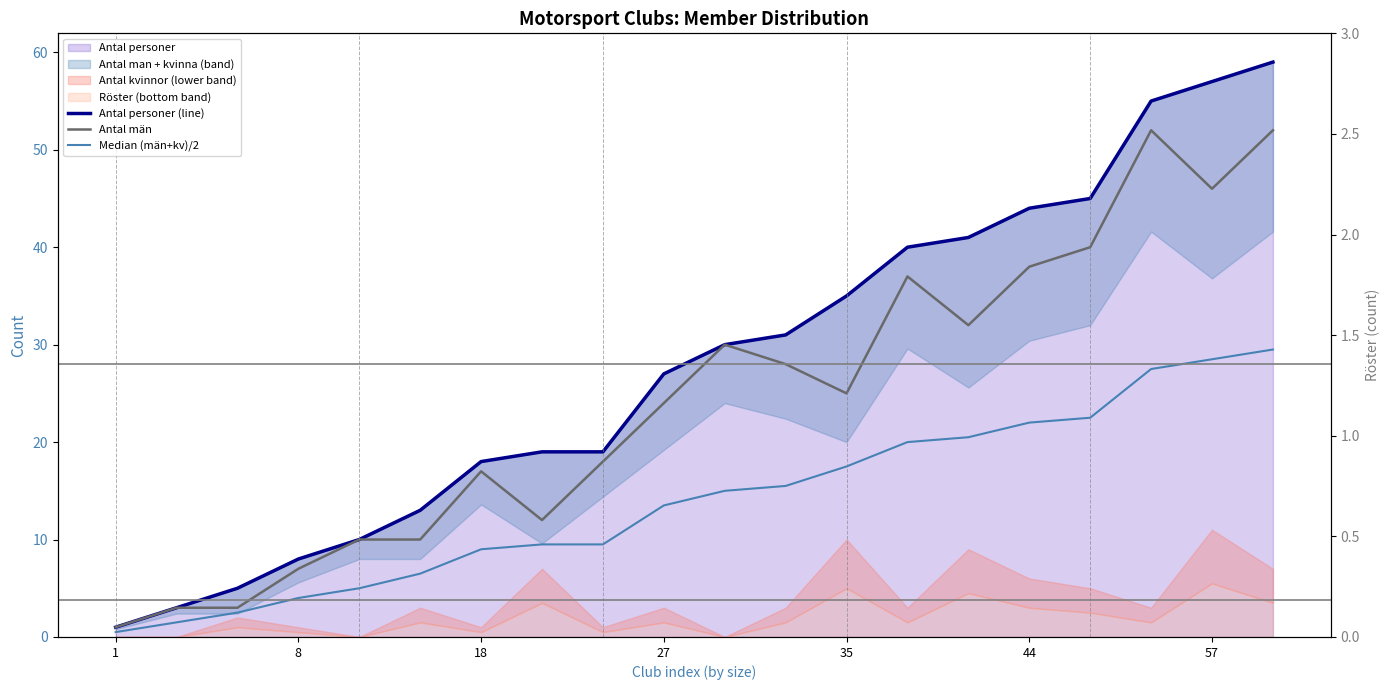

What is the difference between the maximum and minimum values in the Antal personer (line) series?

58.0